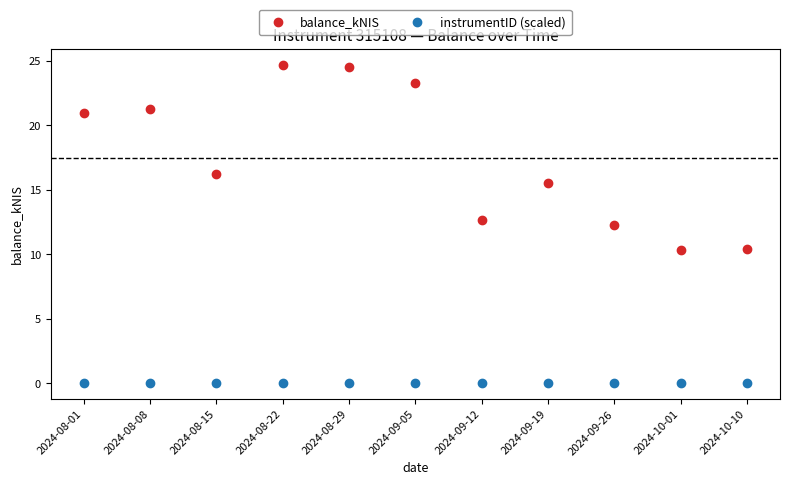

Which series reaches the maximum Y coordinate?

balance_kNIS